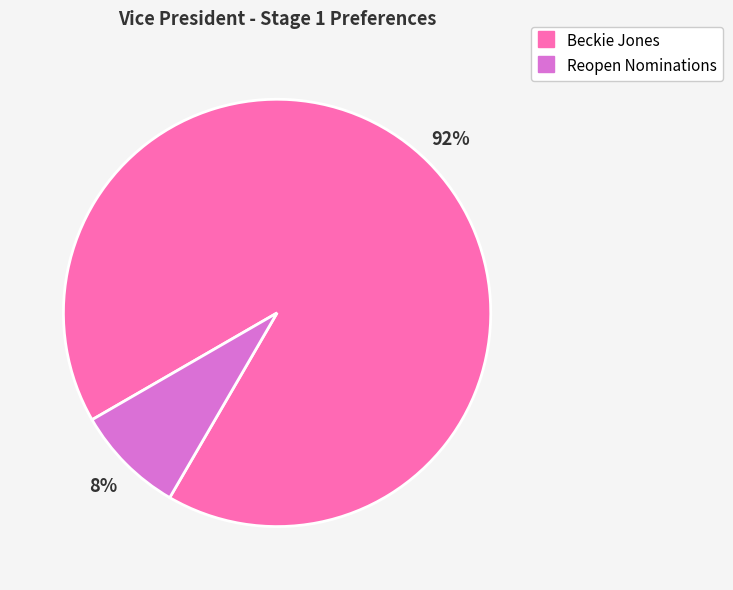

Is there any slice that represents more than half of the pie?

Yes